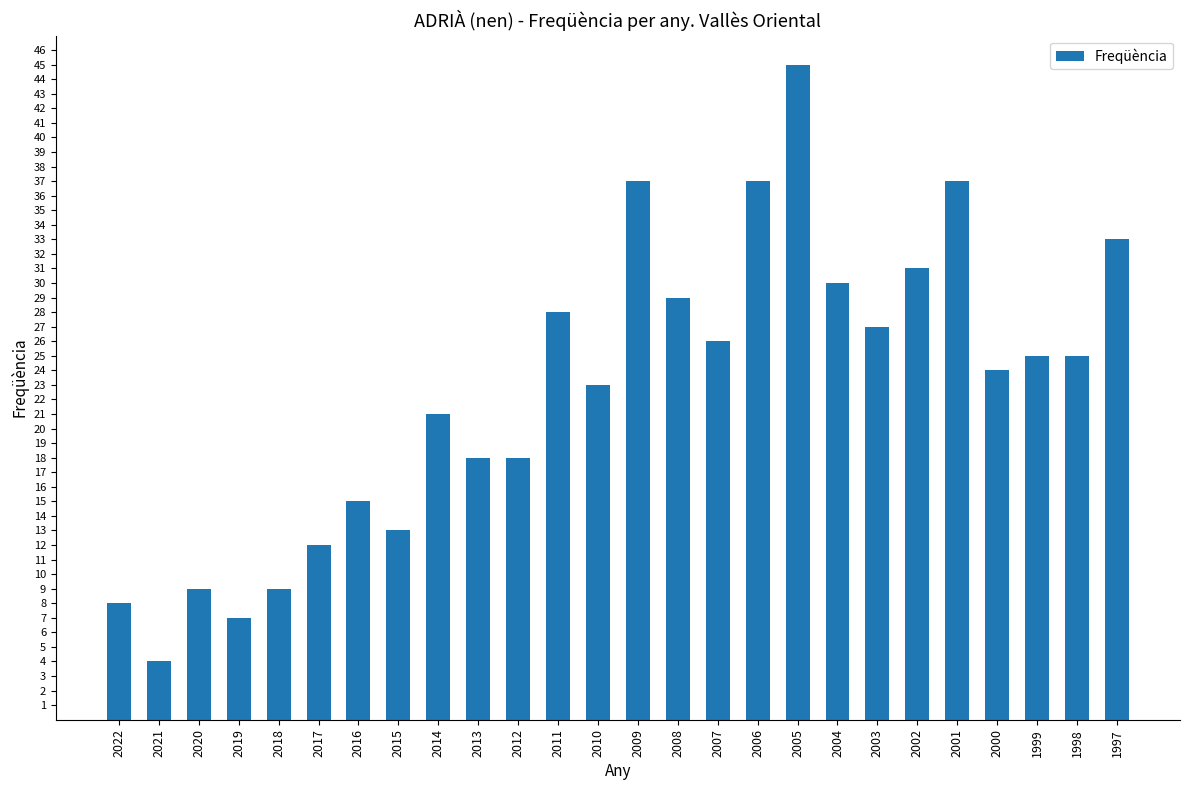

What is the change in value from 2018 to 2015?

+4